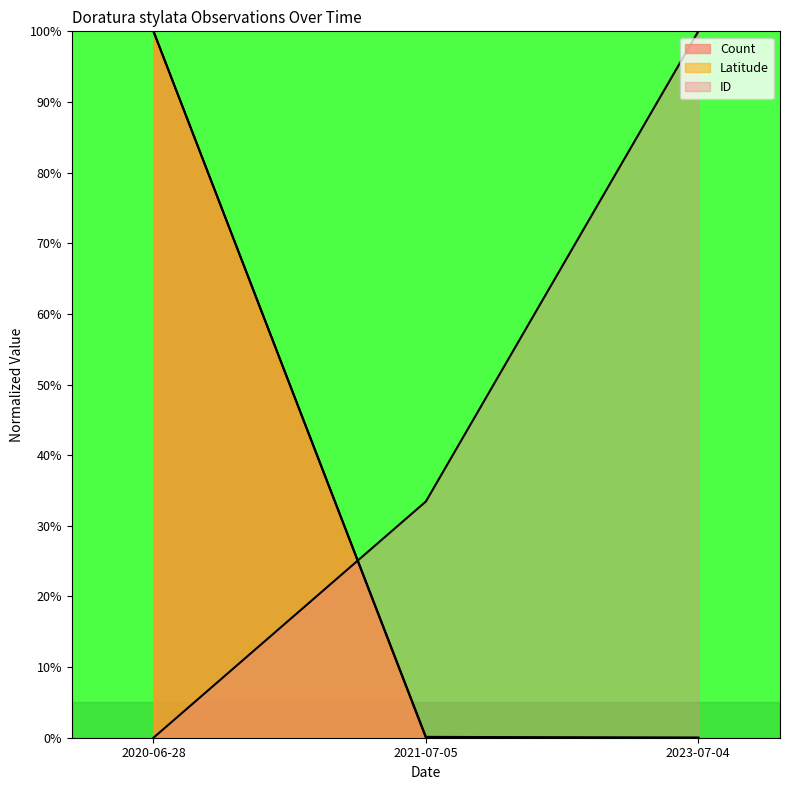

True or false: Latitude has a value of 0.2 at 2021-07-05.

False